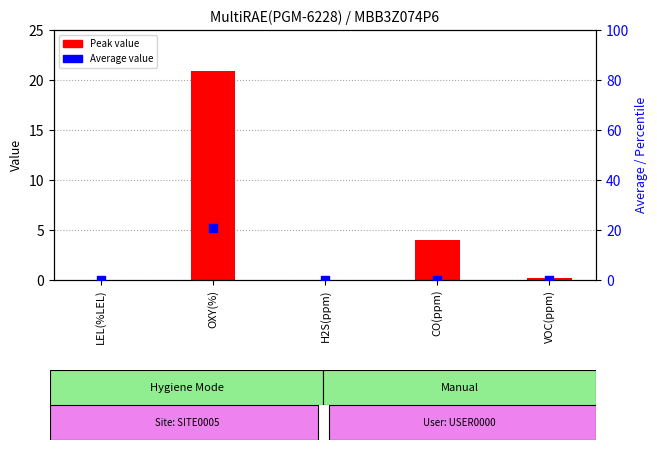

Which series contains the highest Y value?

Peak